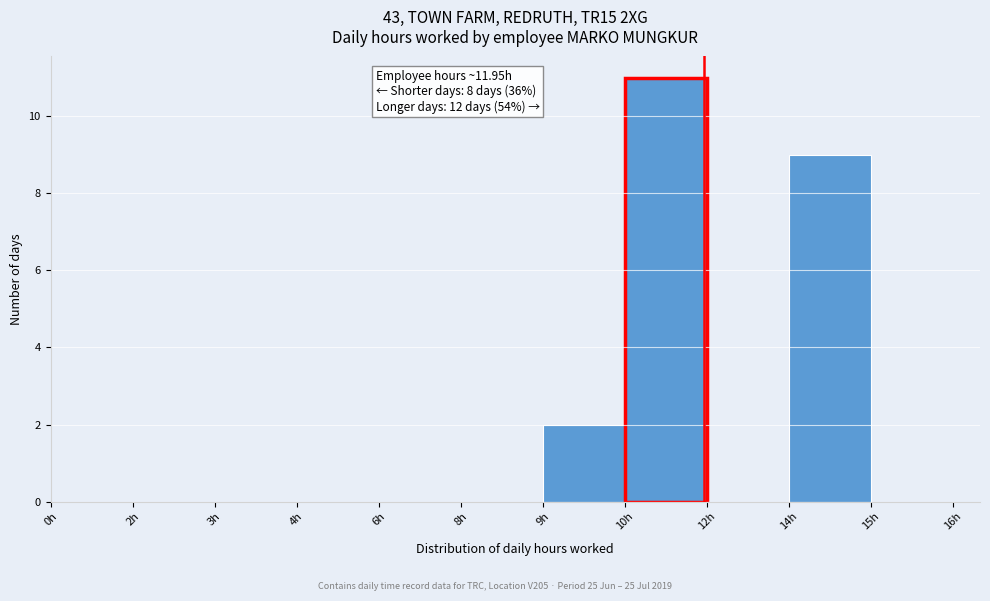

Reading left to right, what are all the values shown in this chart?

0h=0	2h=0	3h=0	4h=0	6h=0	8h=0	9h=2	10h=11	12h=0	14h=9	15h=0